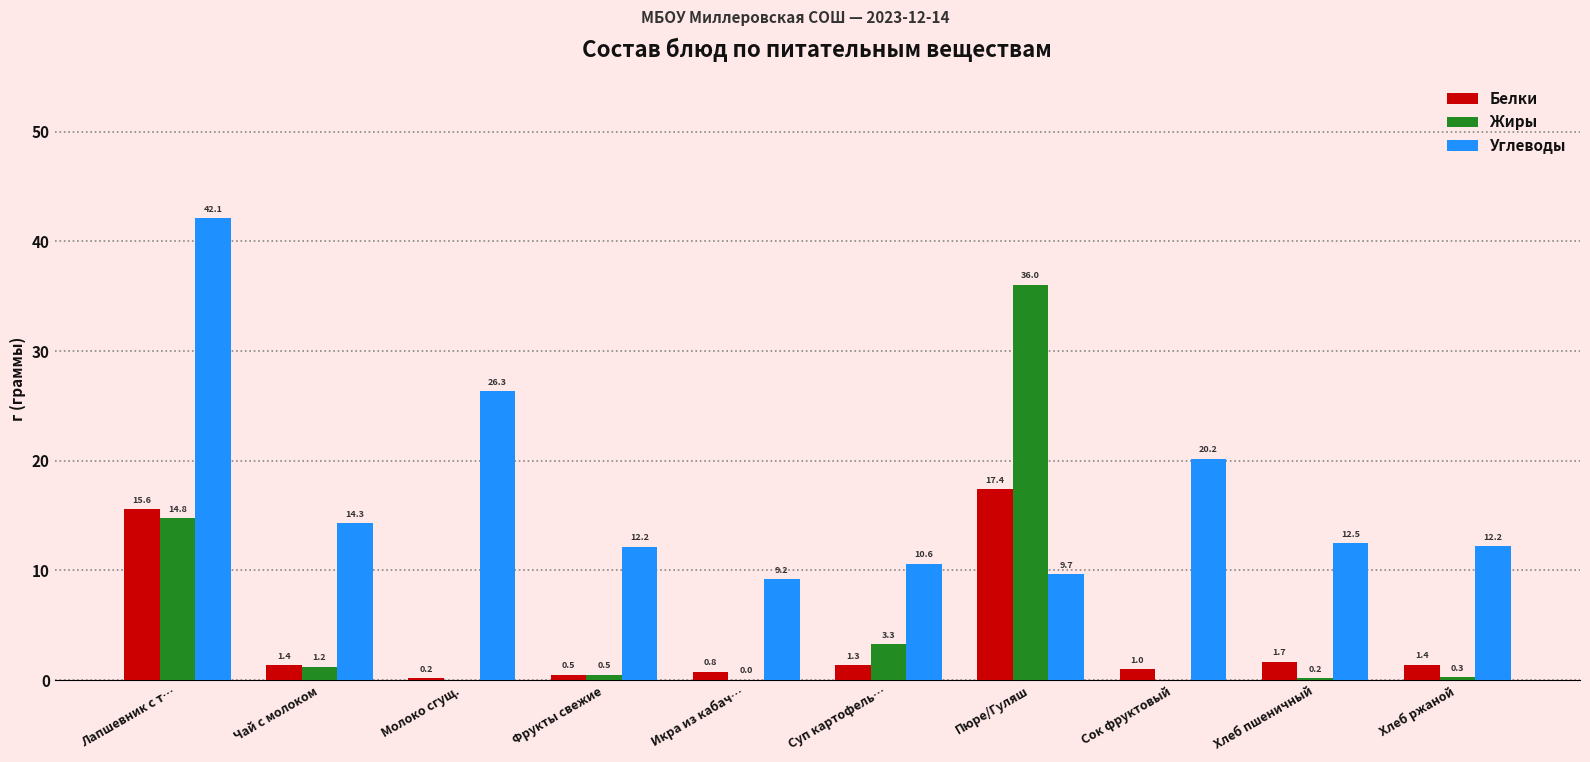

What is the sum of the Углеводы values at Чай с молоком and Хлеб пшеничный?

26.8